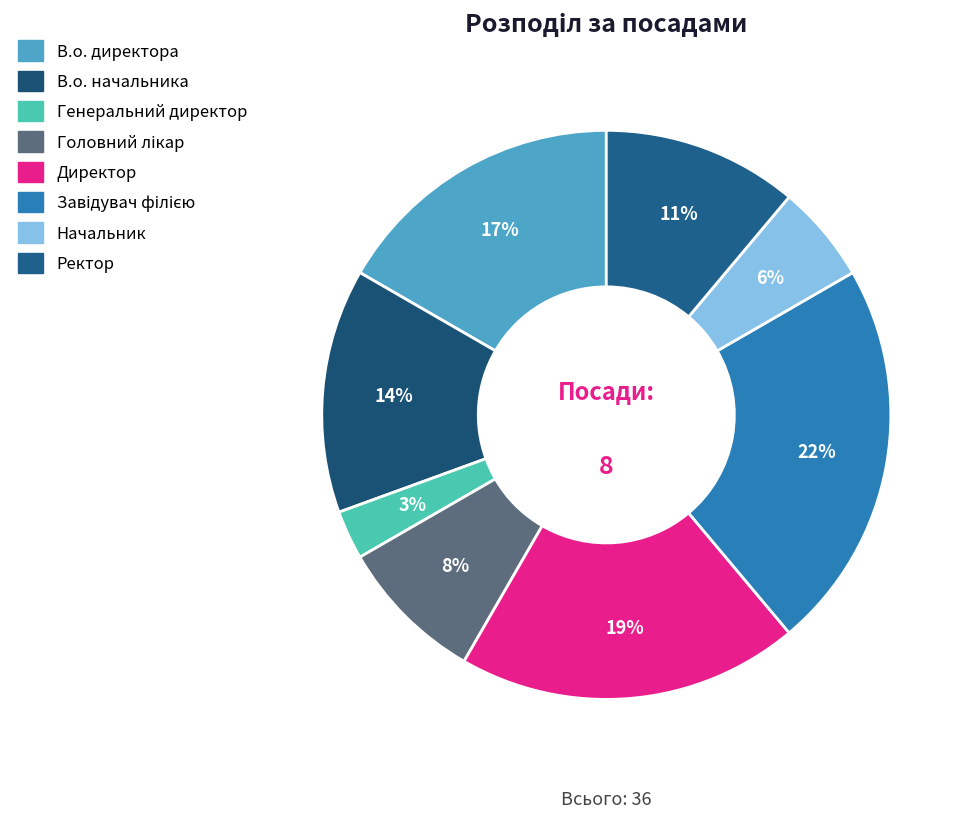

To the nearest percent, what percentage of the pie is Начальник?

6%